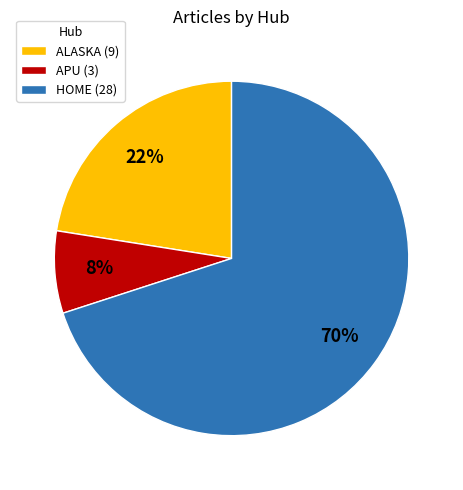

Which has a higher value, HOME (28) or ALASKA (9)?

HOME (28)